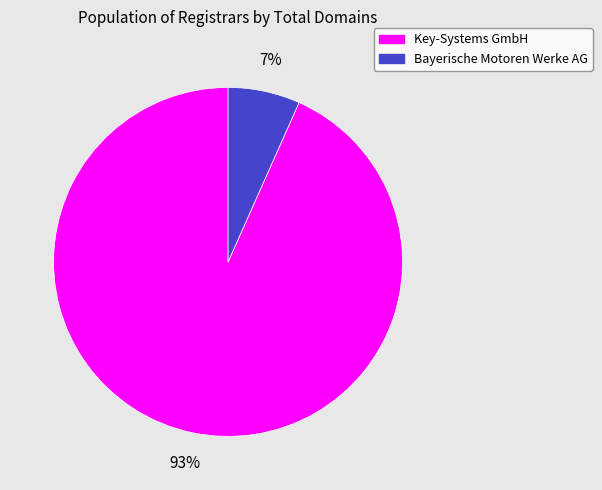

To the nearest percent, what is the combined percentage of Key-Systems GmbH and Bayerische Motoren Werke AG?

100%